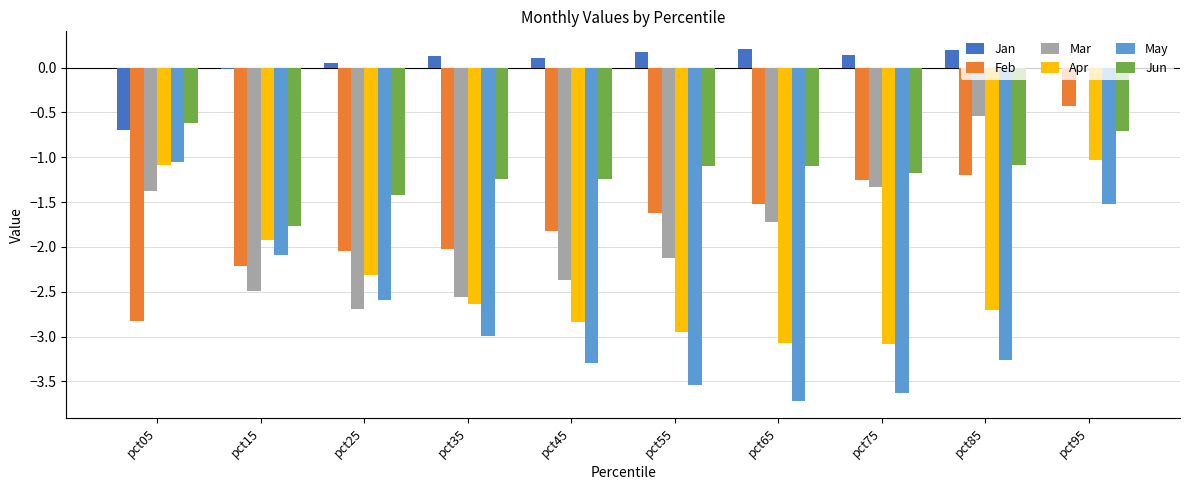

What is the maximum value for Feb?

-0.4